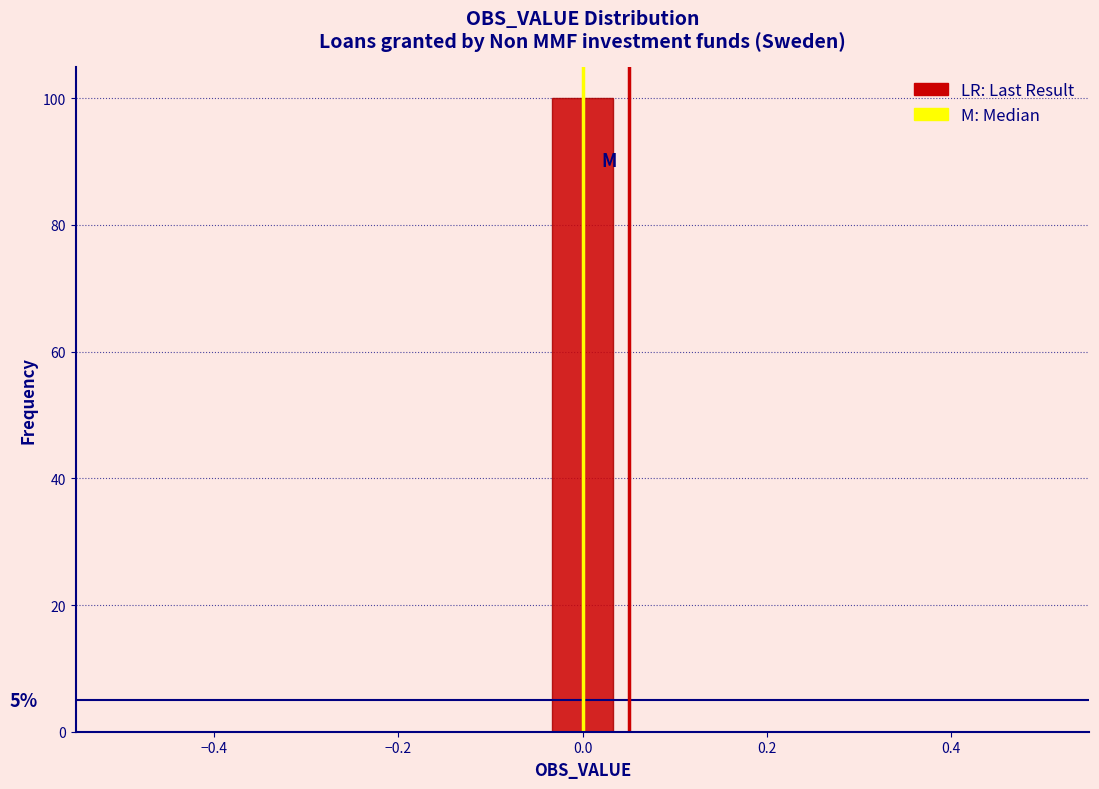

Around what value on the x-axis is the tallest bar? Give the approximate position of its centre, as read against the axis.

0.00